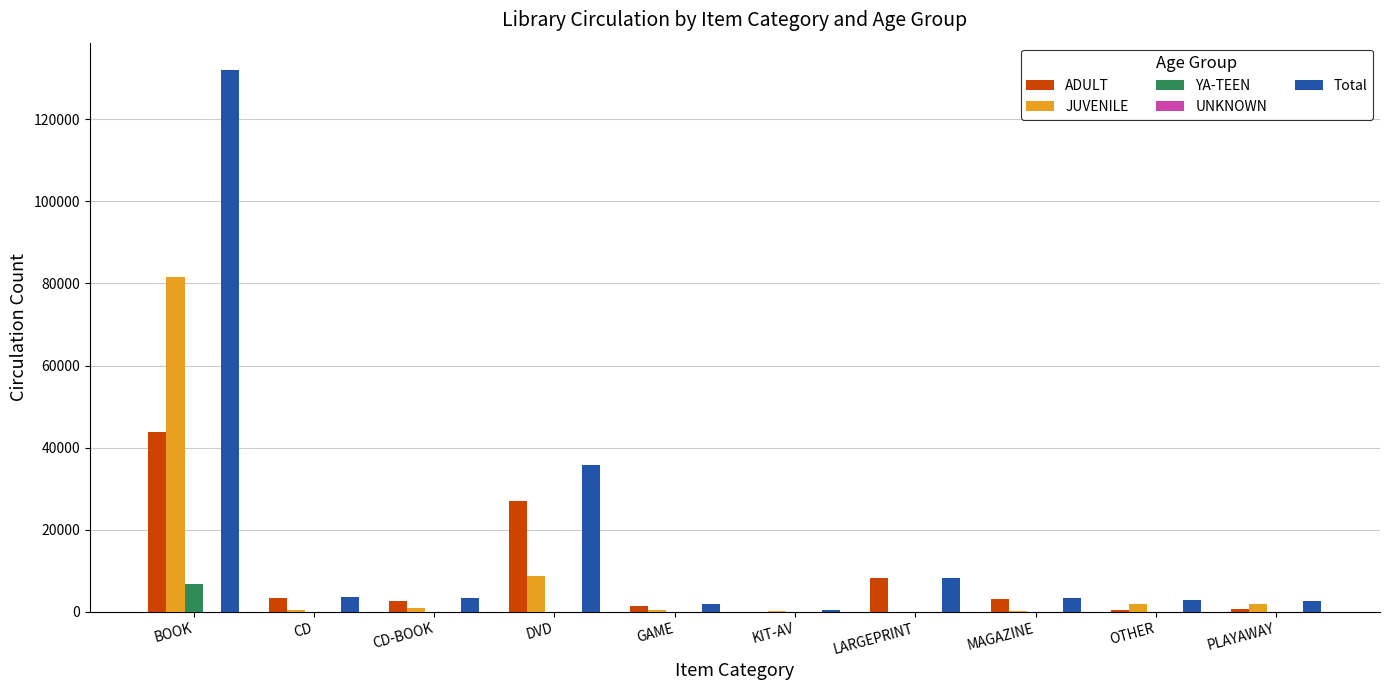

Between BOOK and CD, which series saw the biggest shift?

Total